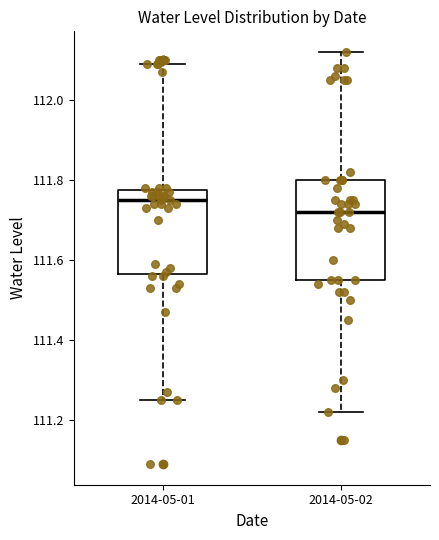

Where does the lower whisker of the box for 2014-05-02 end on the y-axis? The values are not printed on the chart, so give them approximately, as read against the axis.

111.22